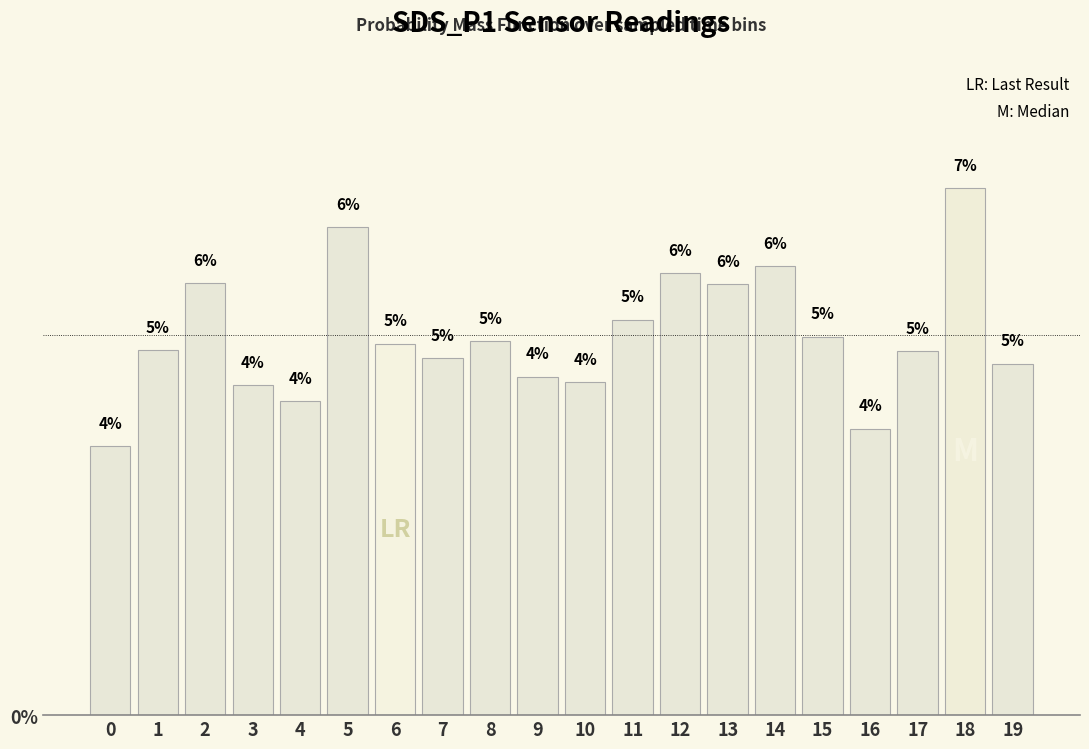

Reading left to right, transcribe all the data shown in this chart.

0.0	0.0	0.1	0.0	0.0	0.1	0.0	0.0	0.0	0.0	0.0	0.1	0.1	0.1	0.1	0.0	0.0	0.0	0.1	0.0